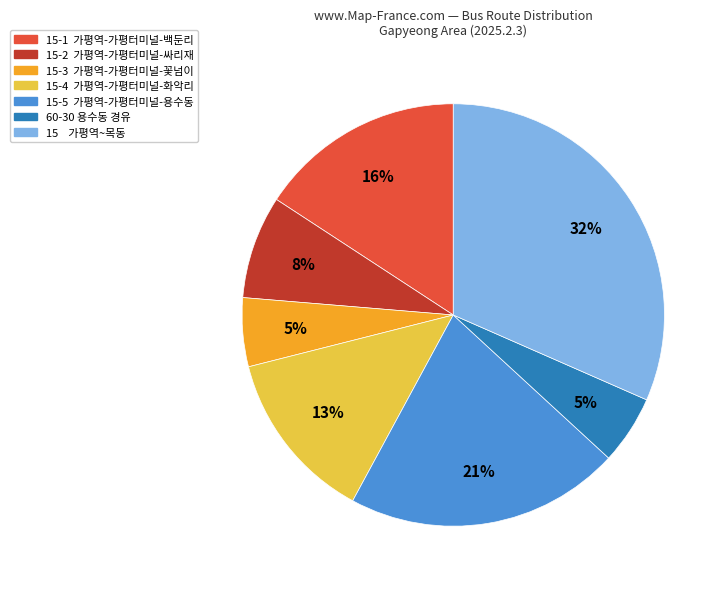

To the nearest percent, what is the average slice percentage?

14%